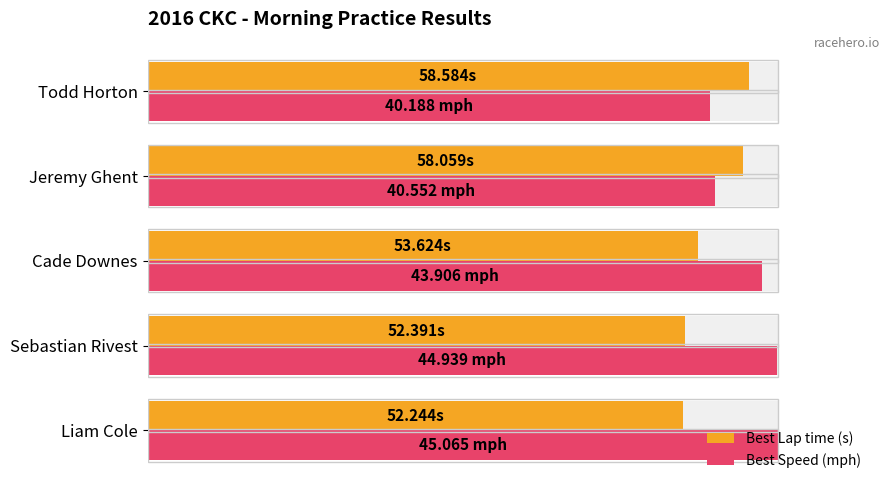

Between Liam Cole and Jeremy Ghent, which series saw the biggest shift?

Best Speed (mph)